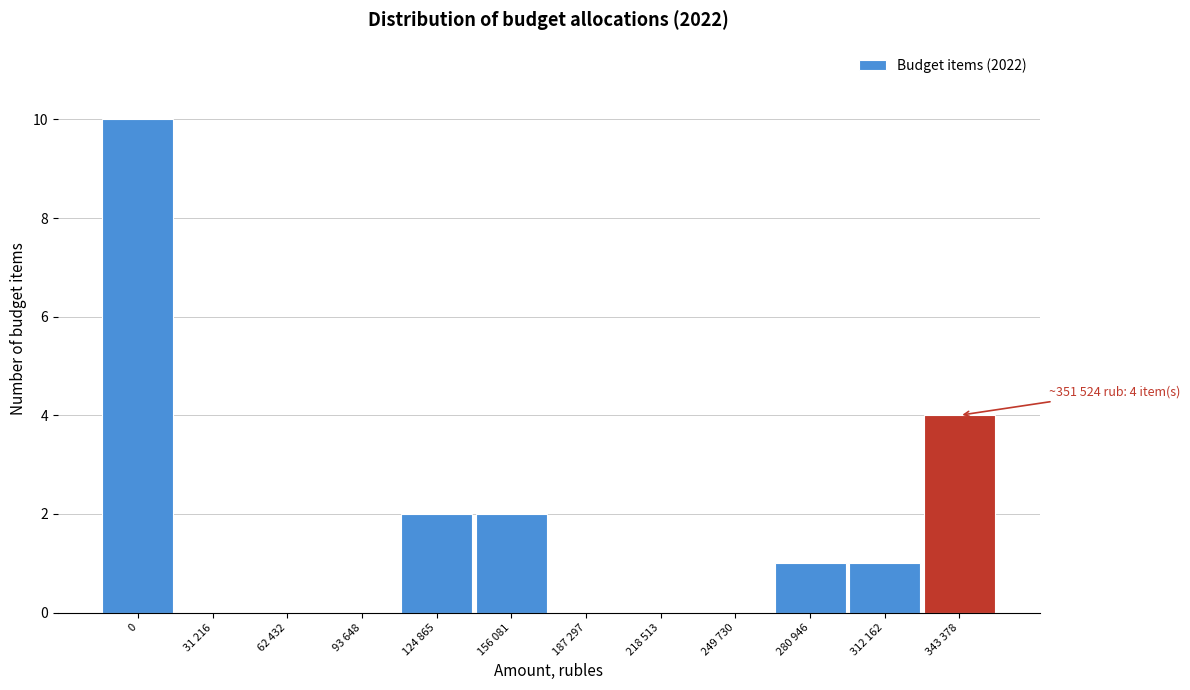

Reading right to left, transcribe all the data shown in this chart.

343 378=4	312 162=1	280 946=1	249 730=0	218 513=0	187 297=0	156 081=2	124 865=2	93 648=0	62 432=0	31 216=0	0=10